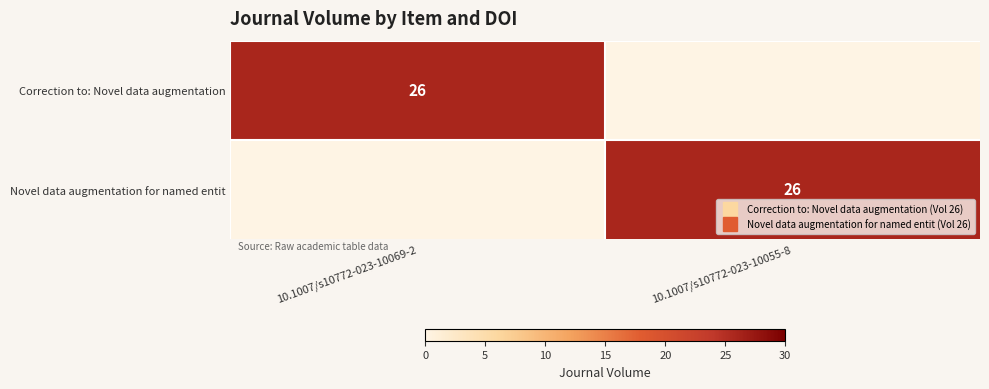

What is the sum of all Correction to: Novel data augmentation values?

26